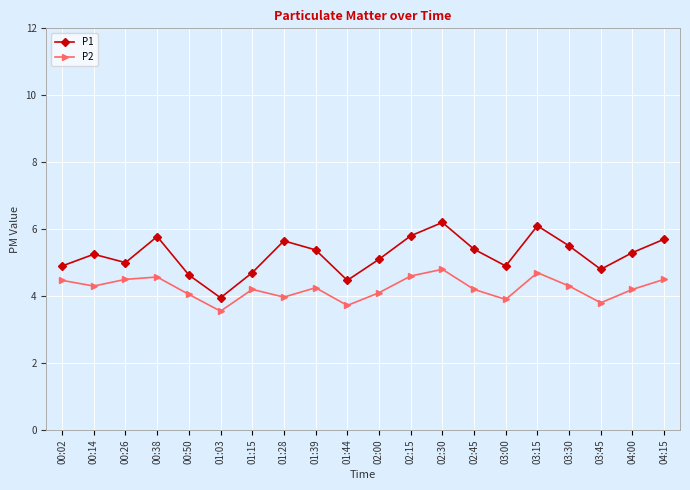

In P2, how many points are higher than both neighbors (excluding endpoints)?

5